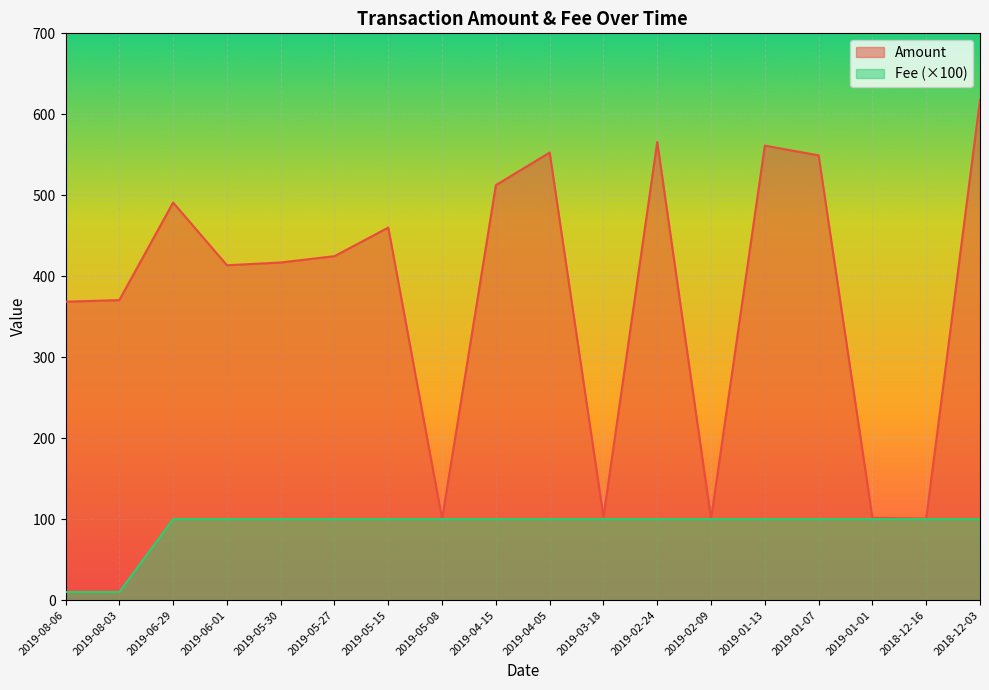

True or false: Amount and Fee intersect in this chart.

False